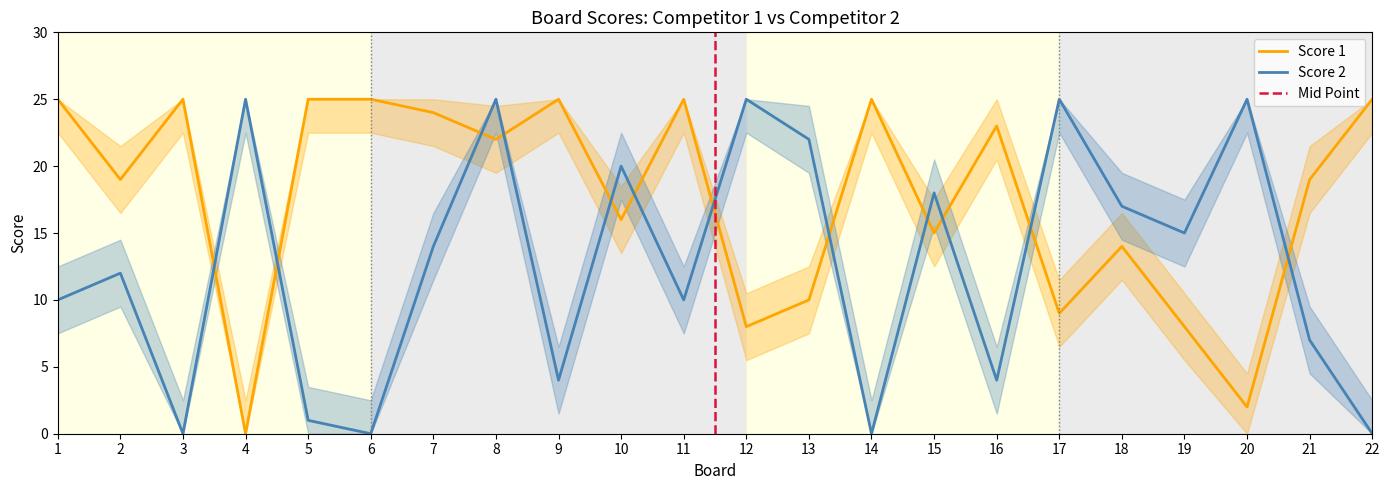

How many interior local peaks does the Score 1 series have?

6